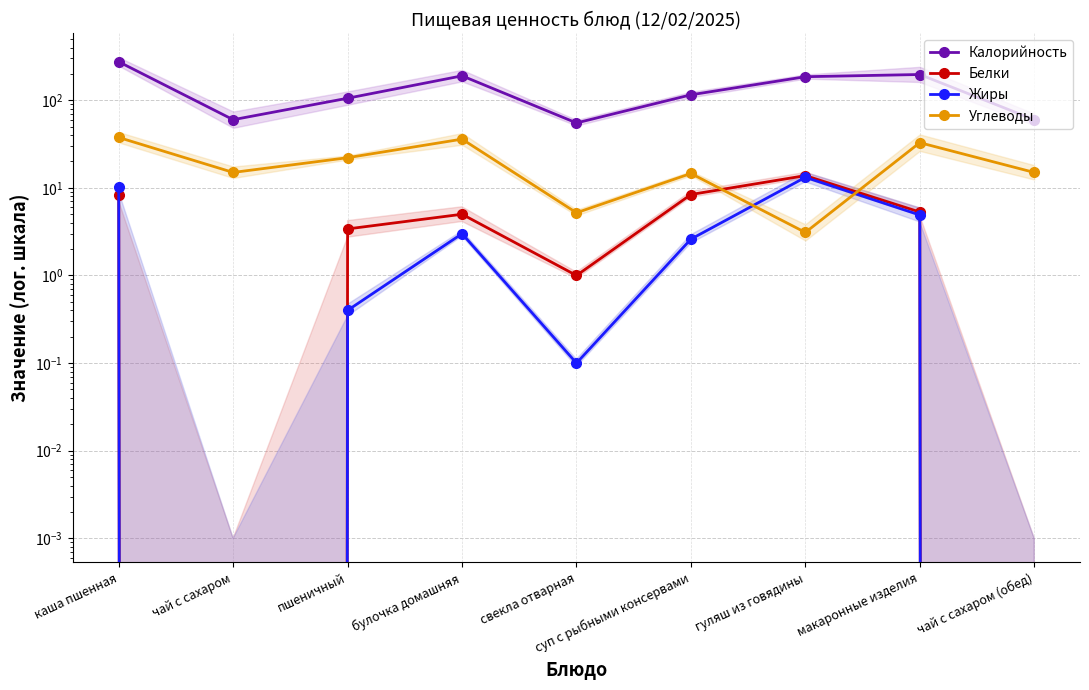

Does the chart display data point markers on the line(s)?

Yes